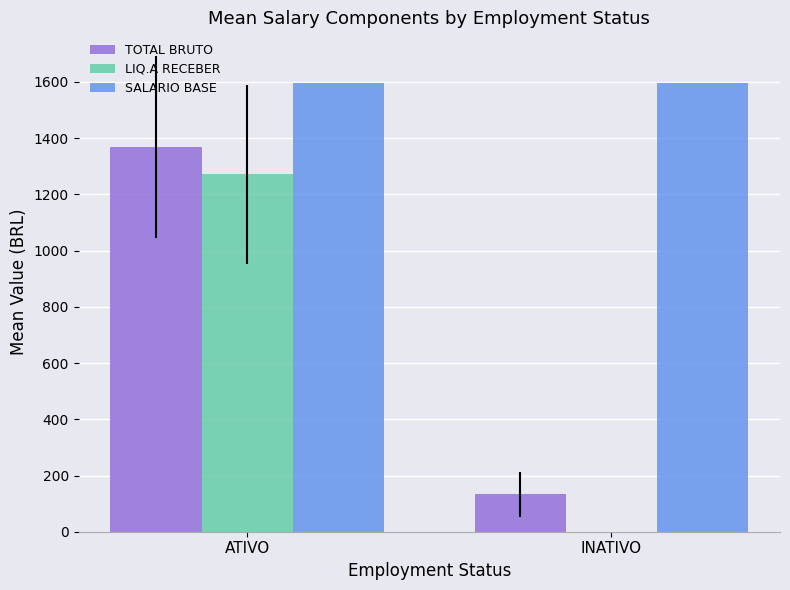

Reading left to right, what are all the values shown in this chart?

TOTAL BRUTO: ATIVO=1367.6	INATIVO=132.9
LIQ.A RECEBER: ATIVO=1270.8	INATIVO=0.0
SALARIO BASE: ATIVO=1594.5	INATIVO=1594.5